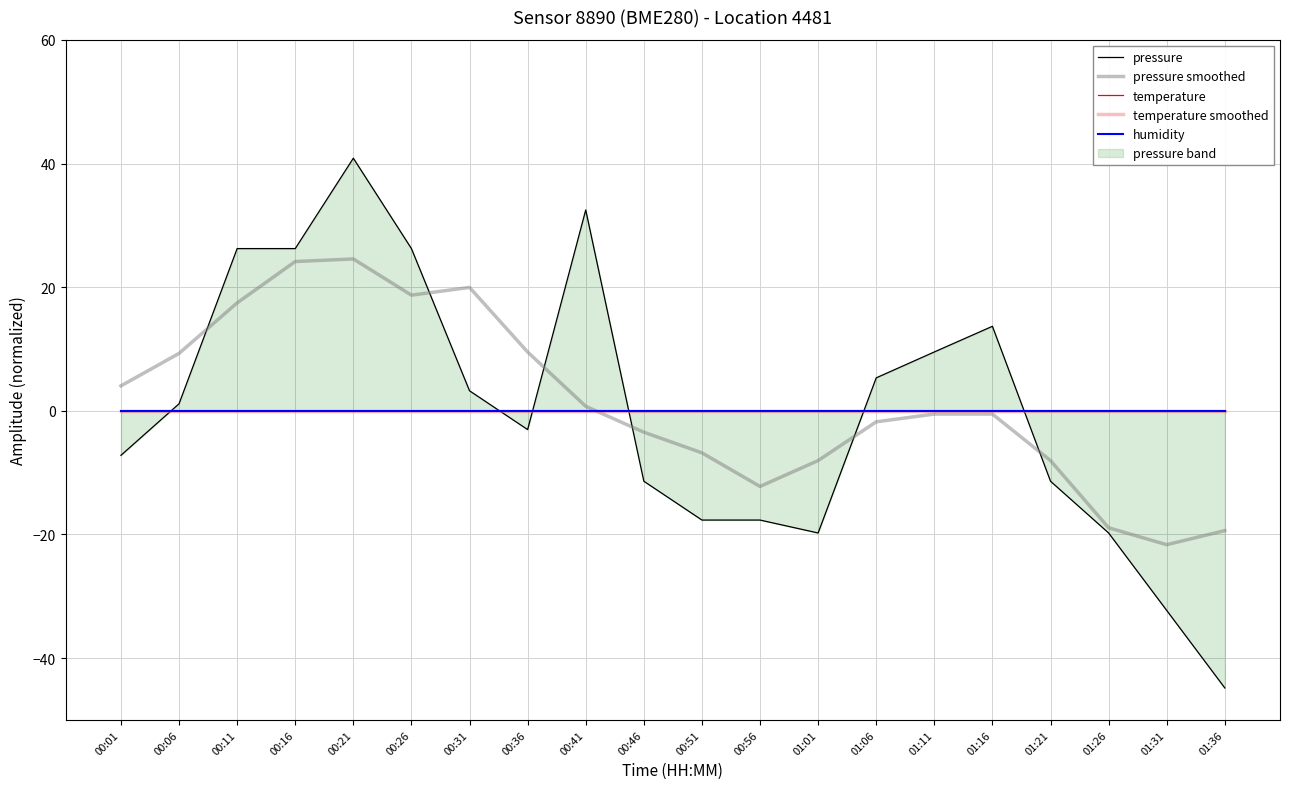

What is the difference between the highest and lowest values at 00:21?

40.9